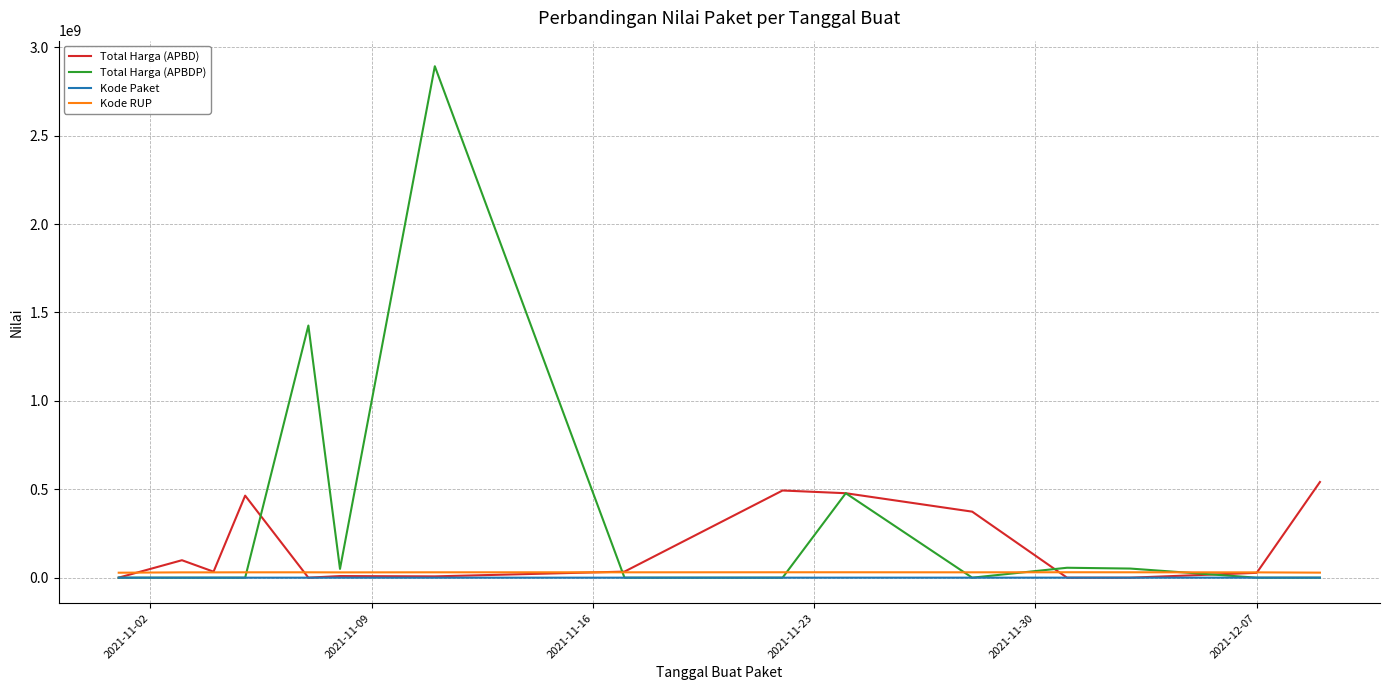

Which series ends up on top after the final intersection of Kode Paket and Total Harga (APBD)?

Total Harga (APBD)